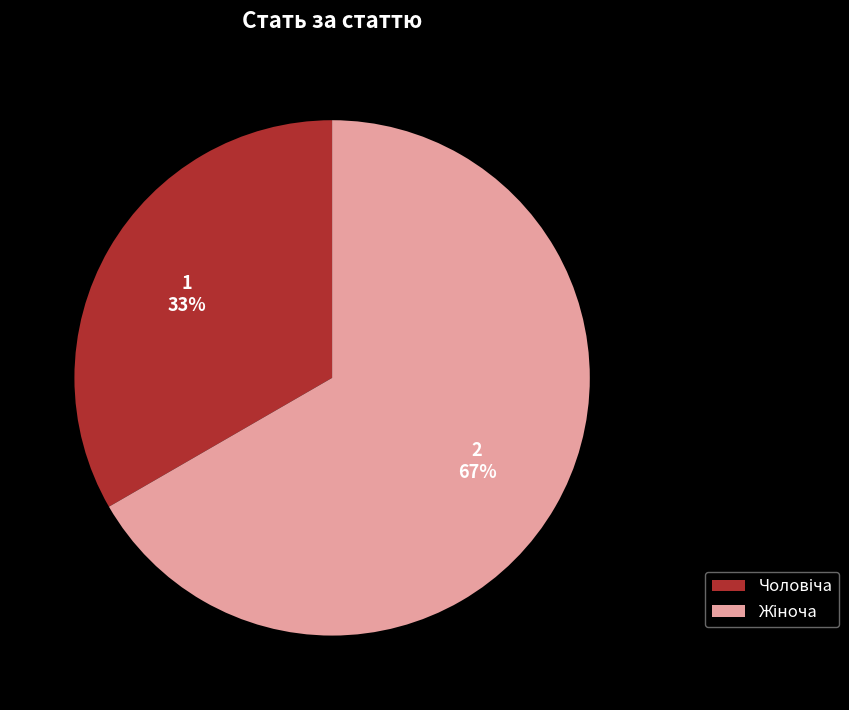

Is there any slice that represents more than half of the pie?

Yes